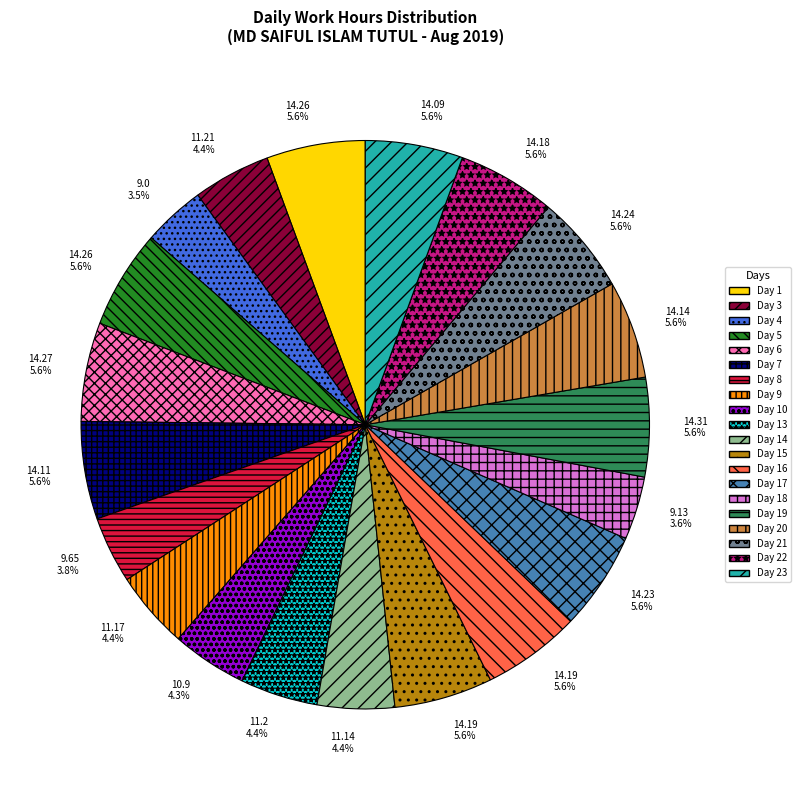

What percentage is NOT represented by Day 6?

94.4%